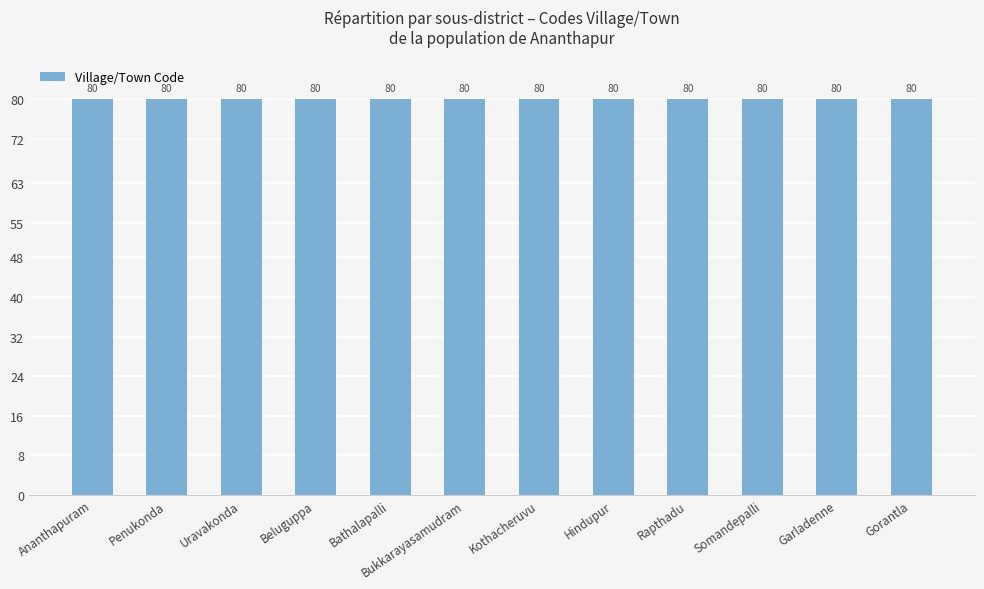

What is the difference between the maximum and minimum values?

0.1